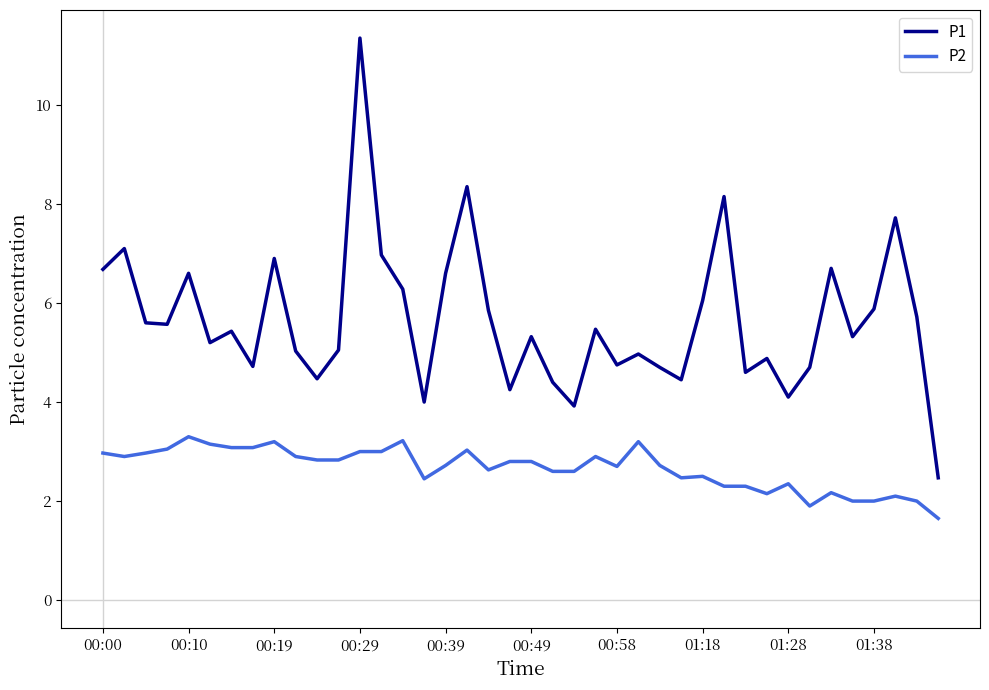

List the series in order of their overall mean, lowest first.

P2, P1